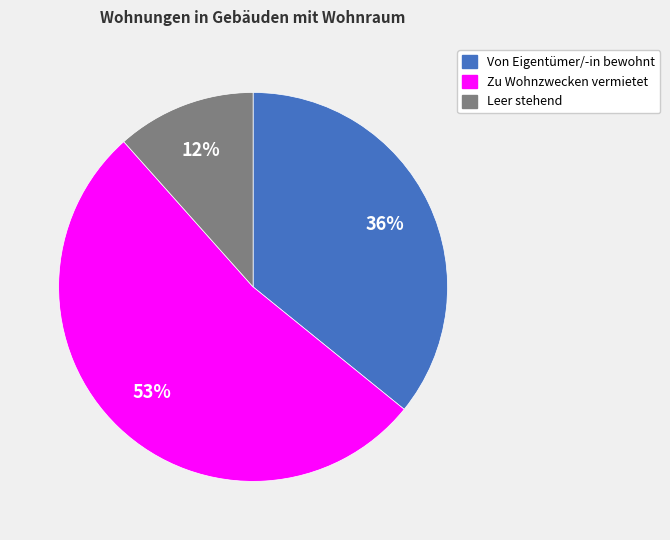

True or false: Leer stehend accounts for 26% of the total.

False